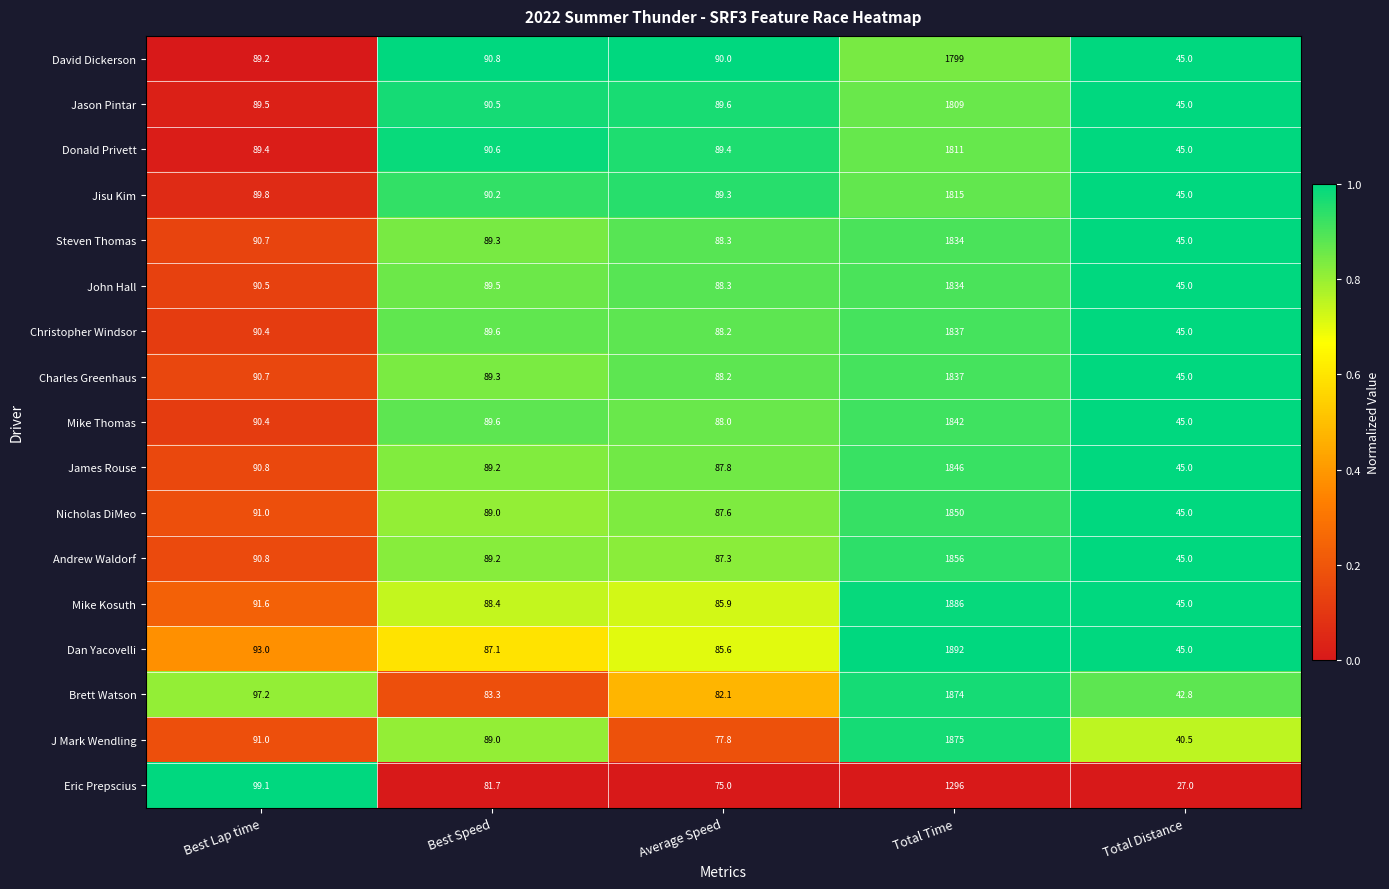

What is the total value across all series at Average Speed?

1468.4